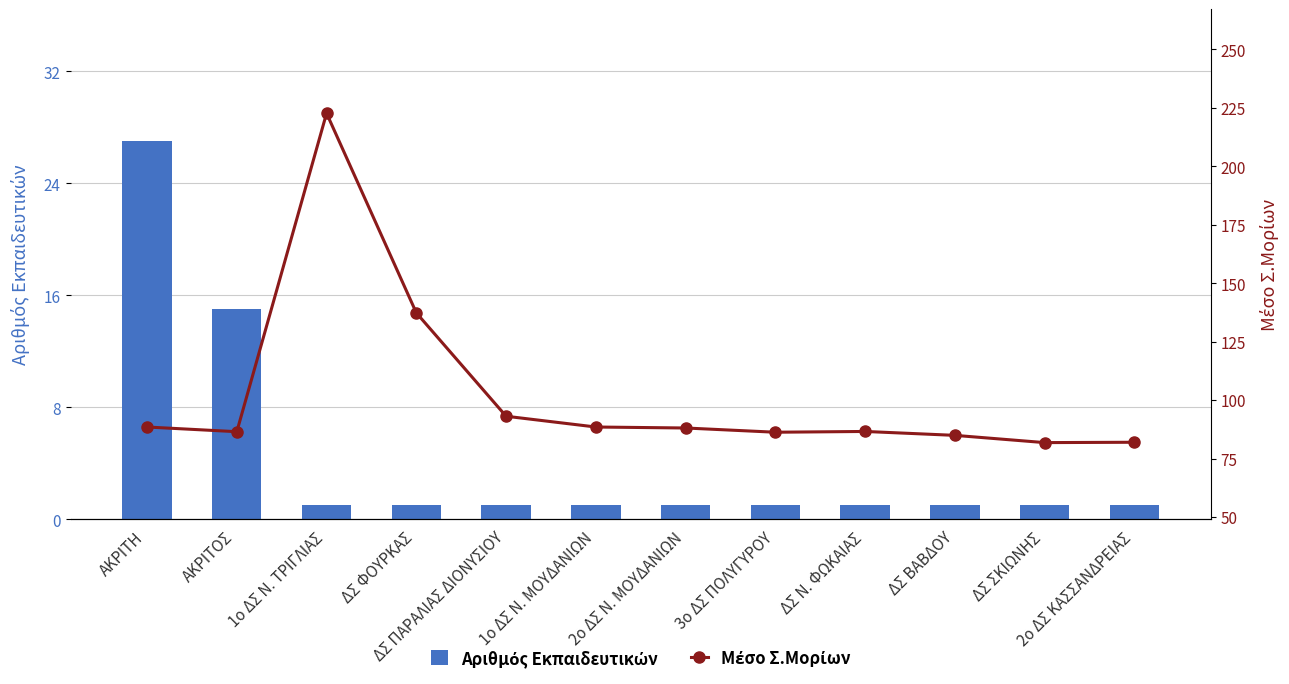

List the labels in order of Μέσο Σ.Μορίων value, largest first.

1ο ΔΣ Ν. ΤΡΙΓΛΙΑΣ, ΔΣ ΦΟΥΡΚΑΣ, ΔΣ ΠΑΡΑΛΙΑΣ ΔΙΟΝΥΣΙΟΥ, ΑΚΡΙΤΗ, 1ο ΔΣ Ν. ΜΟΥΔΑΝΙΩΝ, 2ο ΔΣ Ν. ΜΟΥΔΑΝΙΩΝ, ΔΣ Ν. ΦΩΚΑΙΑΣ, ΑΚΡΙΤΟΣ, 3ο ΔΣ ΠΟΛΥΓΥΡΟΥ, ΔΣ ΒΑΒΔΟΥ, 2ο ΔΣ ΚΑΣΣΑΝΔΡΕΙΑΣ, ΔΣ ΣΚΙΩΝΗΣ